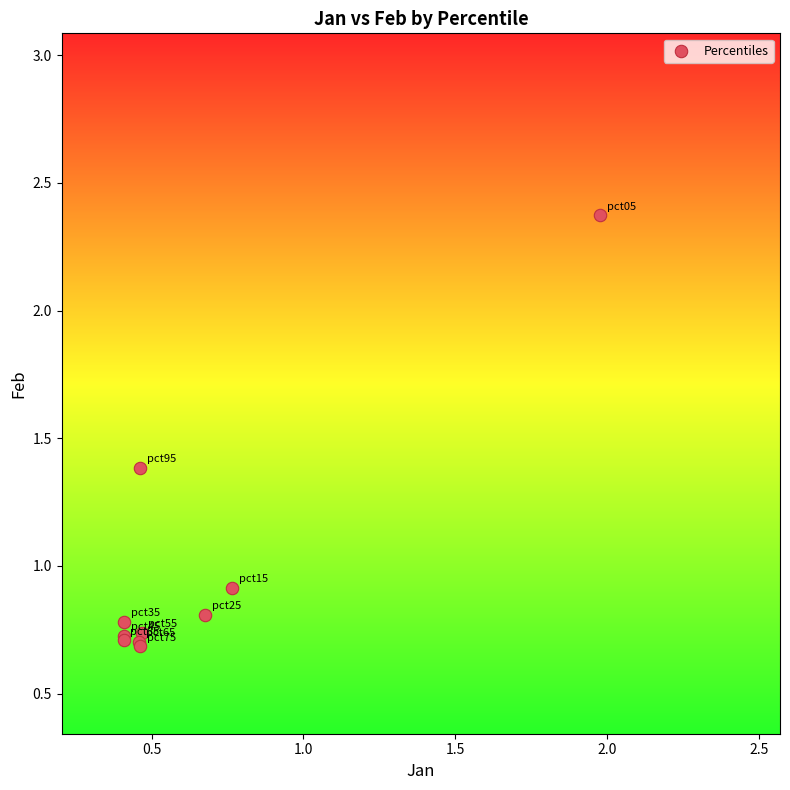

What Y value in the scatter plot is closest to 1?

0.9